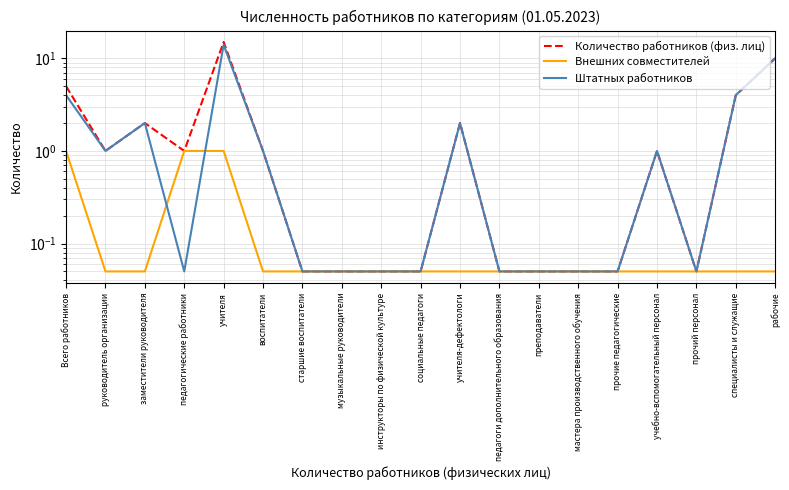

Rank the series by their maximum value, from highest to lowest.

Количество работников (физ. лиц), Штатных работников, Внешних совместителей